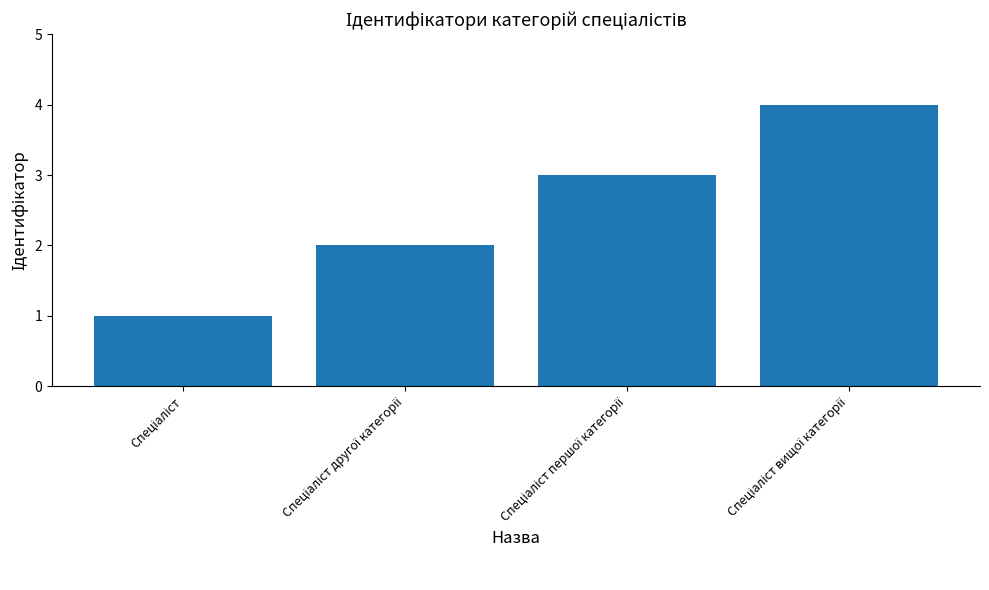

Reading left to right, transcribe all the data shown in this chart.

1	2	3	4